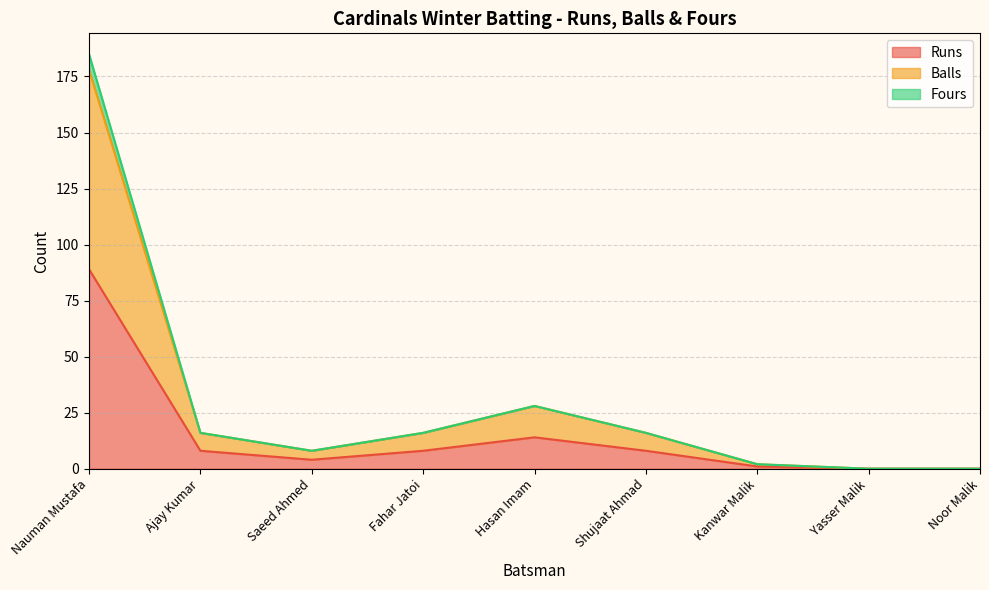

How many lines are shown in the chart?

3